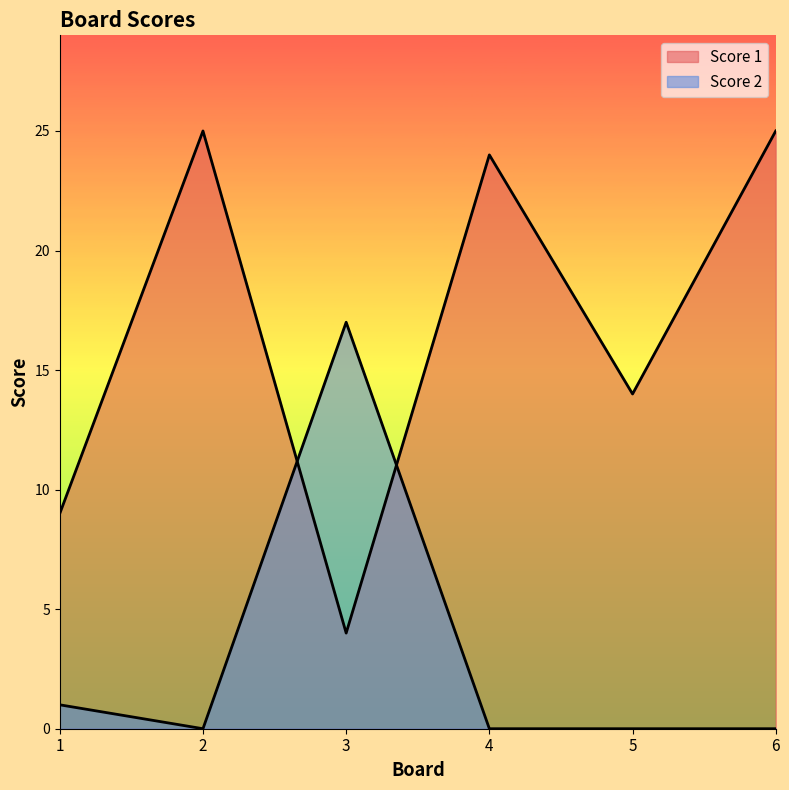

The Score 1 series shows 8 at 2. True or false?

False